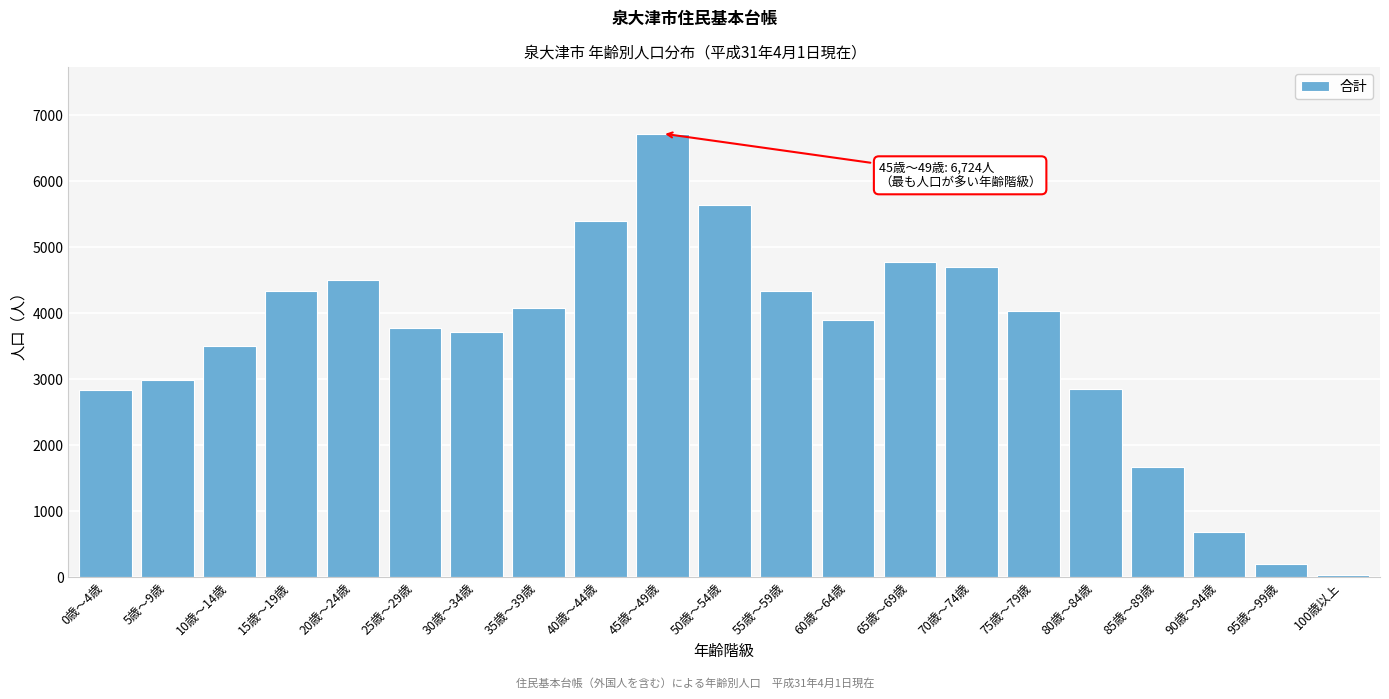

What is the average value?

3555